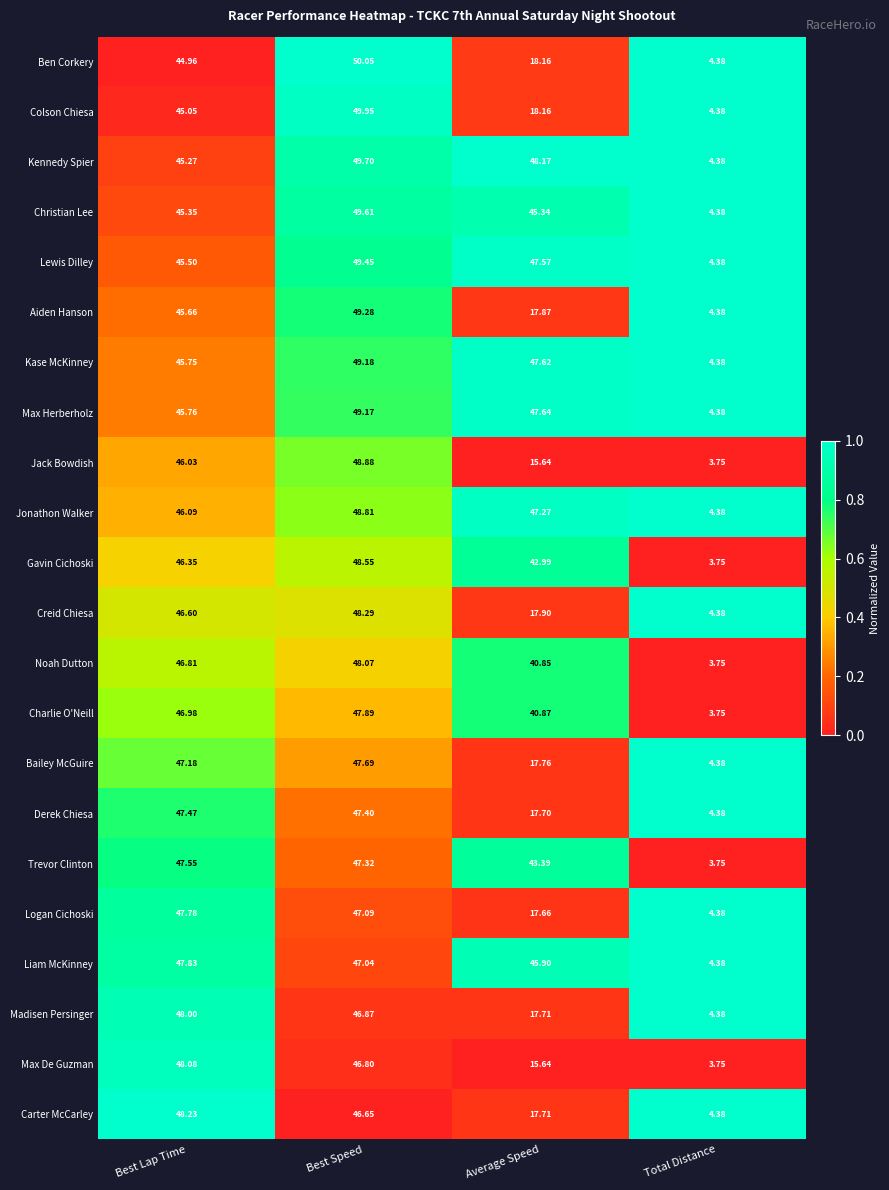

Which series has the widest spread of values?

Ben Corkery